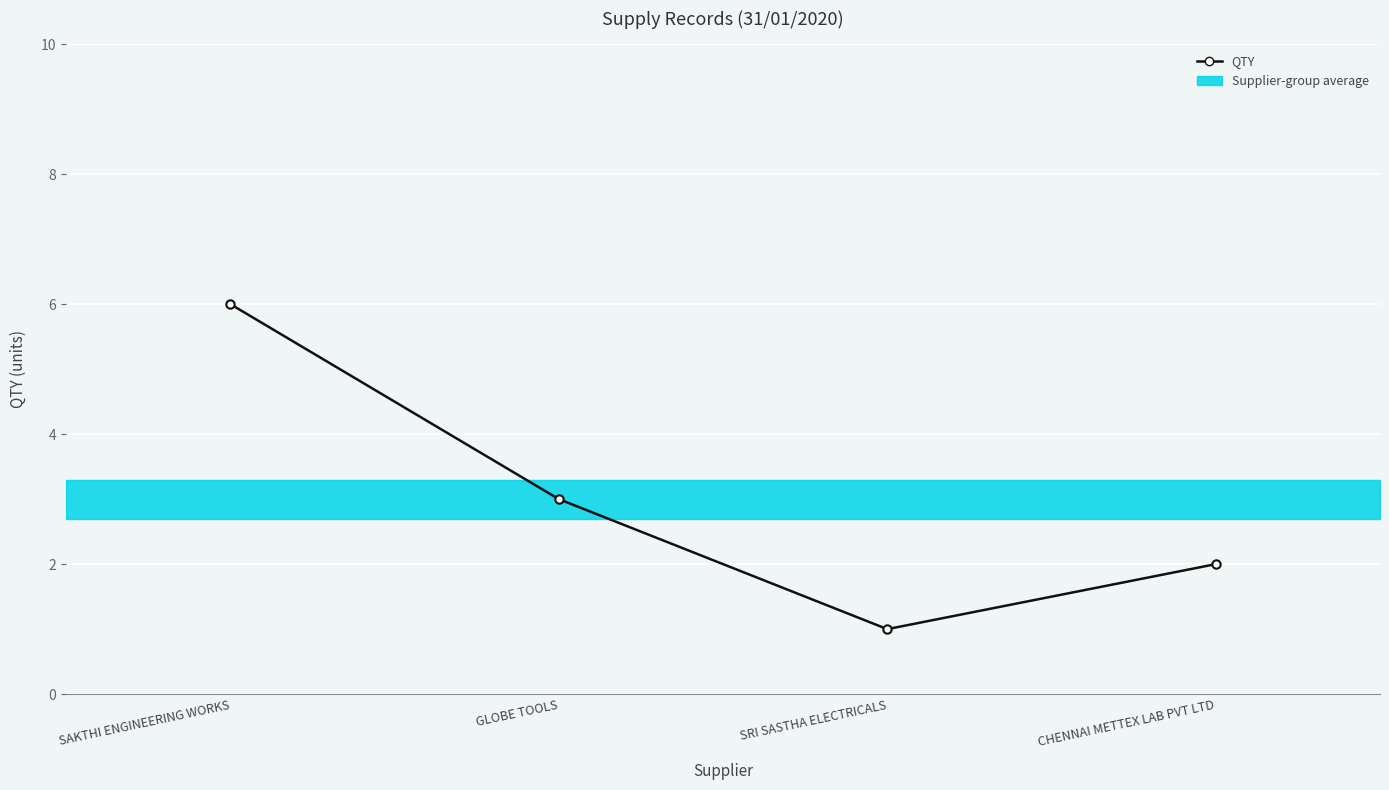

Reading left to right, what are all the values shown in this chart?

SAKTHI ENGINEERING WORKS=6	GLOBE TOOLS=3	SRI SASTHA ELECTRICALS=1	CHENNAI METTEX LAB PVT LTD=2